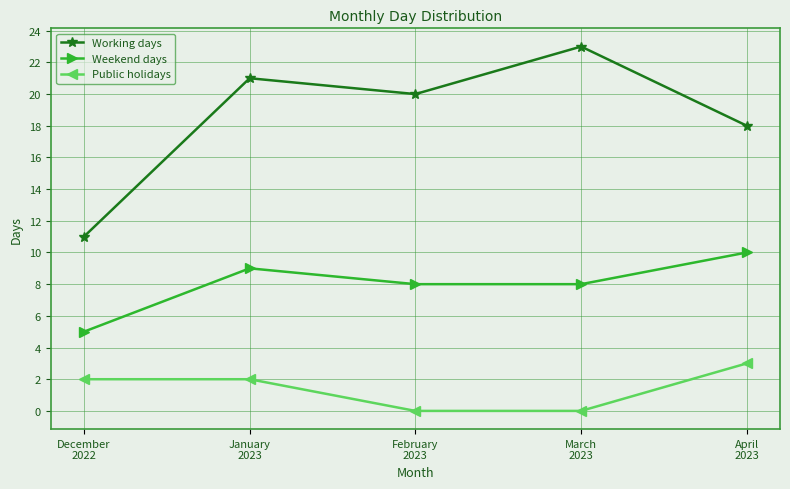

What is the lowest value of the Weekend days series?

5